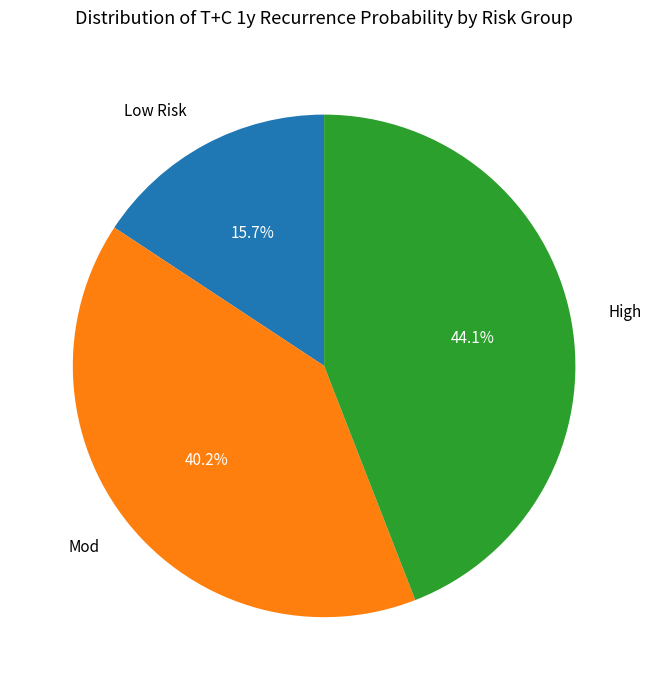

Does any single category account for the majority?

No